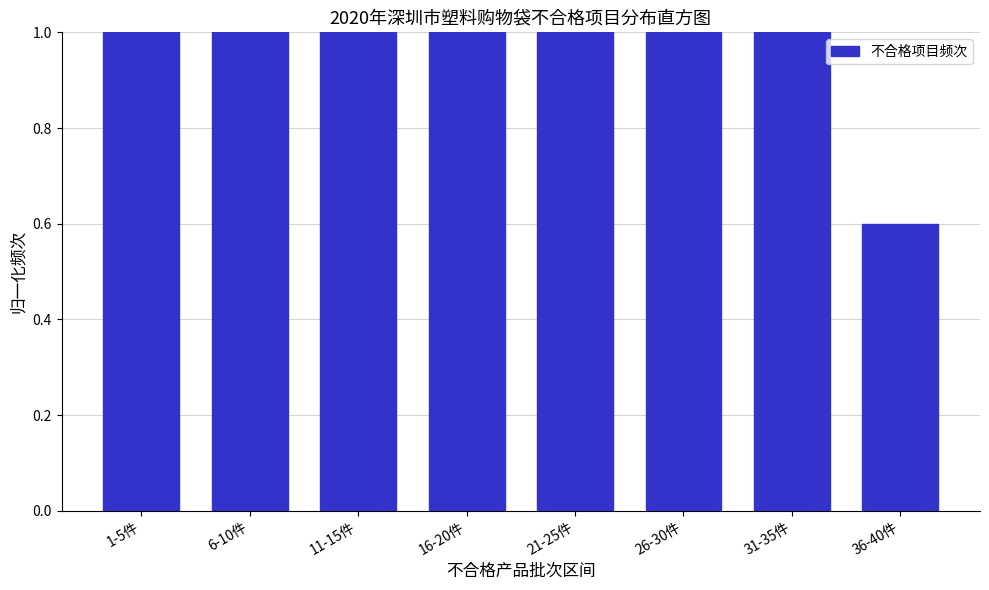

Reading right to left, list all the values displayed in this chart.

36-40件=0.6	31-35件=1.0	26-30件=1.0	21-25件=1.0	16-20件=1.0	11-15件=1.0	6-10件=1.0	1-5件=1.0